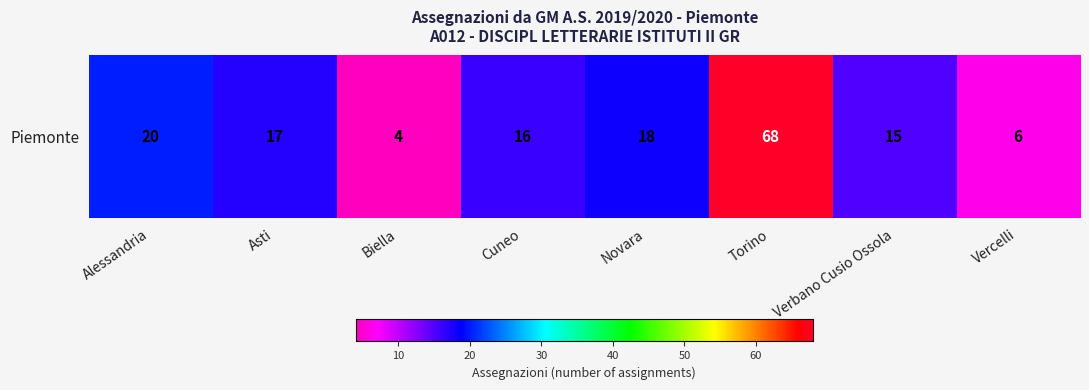

At which category does the chart reach its minimum across all series?

Biella